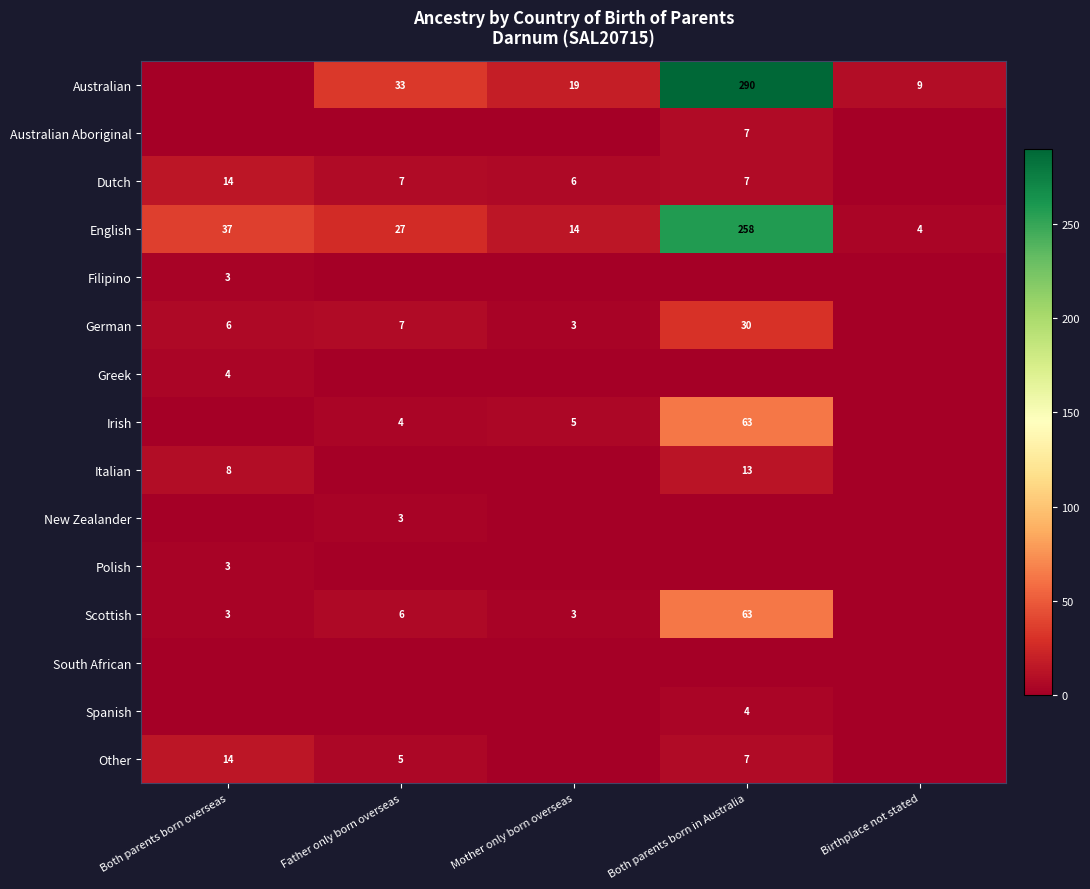

What is the lowest value of the English series?

4